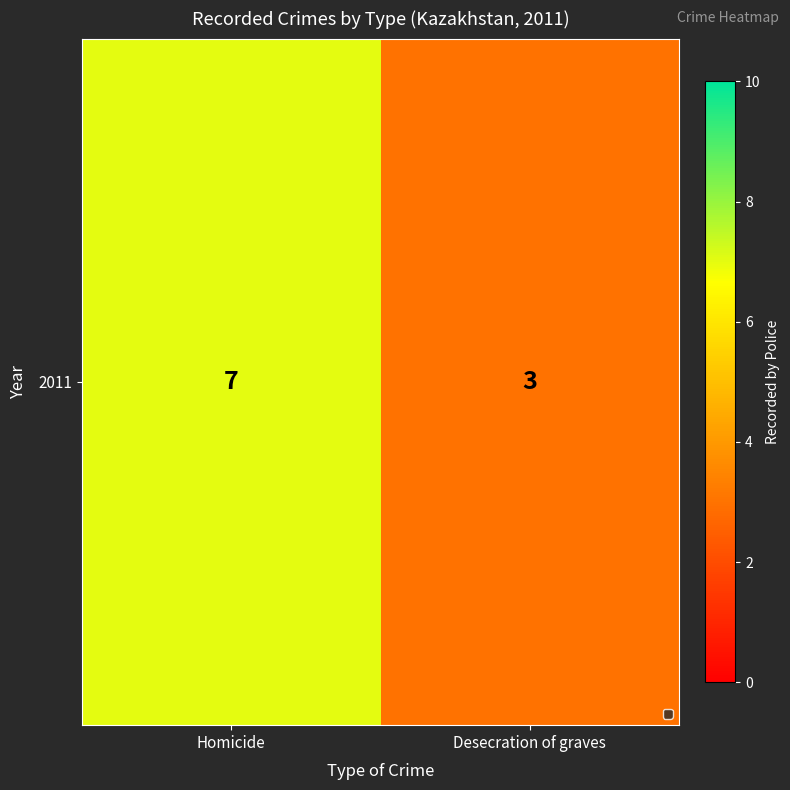

Which label corresponds to the smallest value in the chart?

Desecration of graves